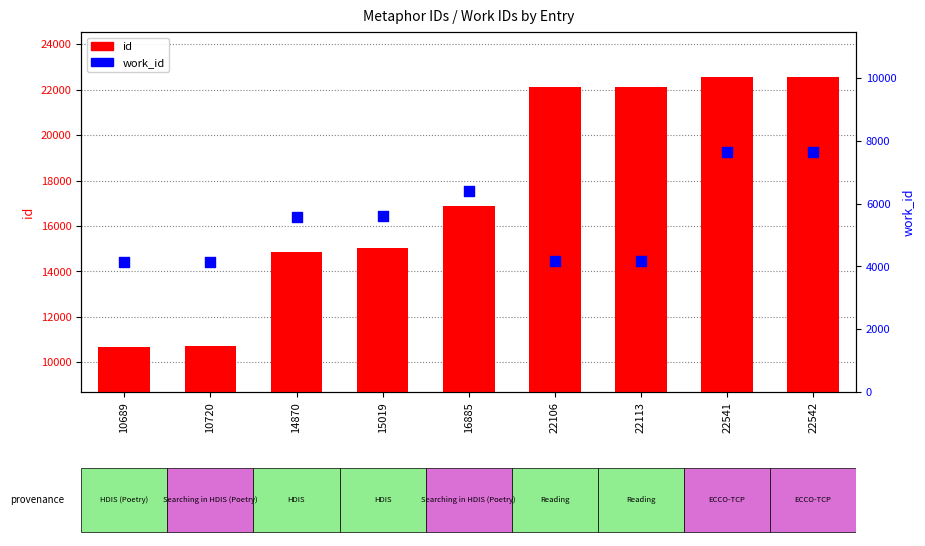

At which category is the sum across all series the highest?

22542